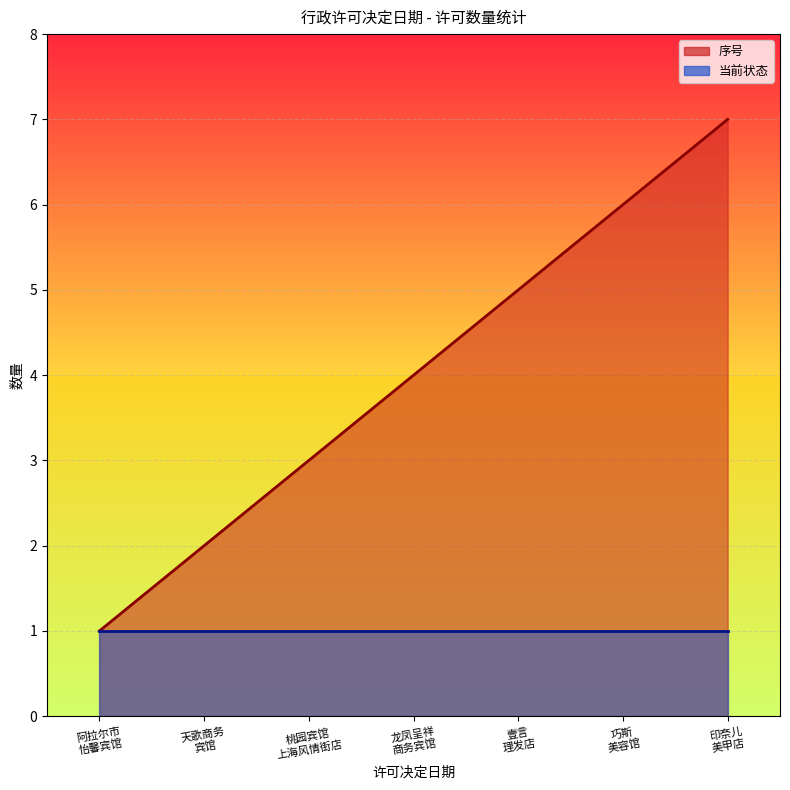

Is the value of 序号_line at 桃园宾馆
上海风情街店 greater than the value of 当前状态_line at 龙凤呈祥
商务宾馆?

Yes